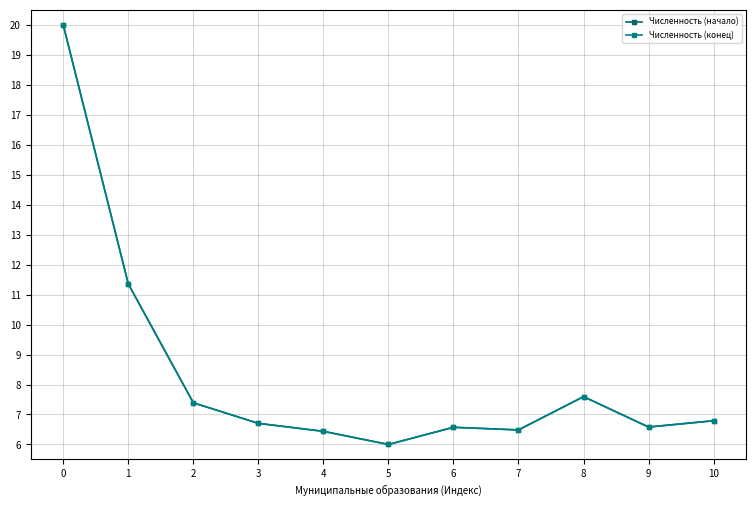

True or false: Численность (конец) has more than 1 points higher than both neighbors.

True